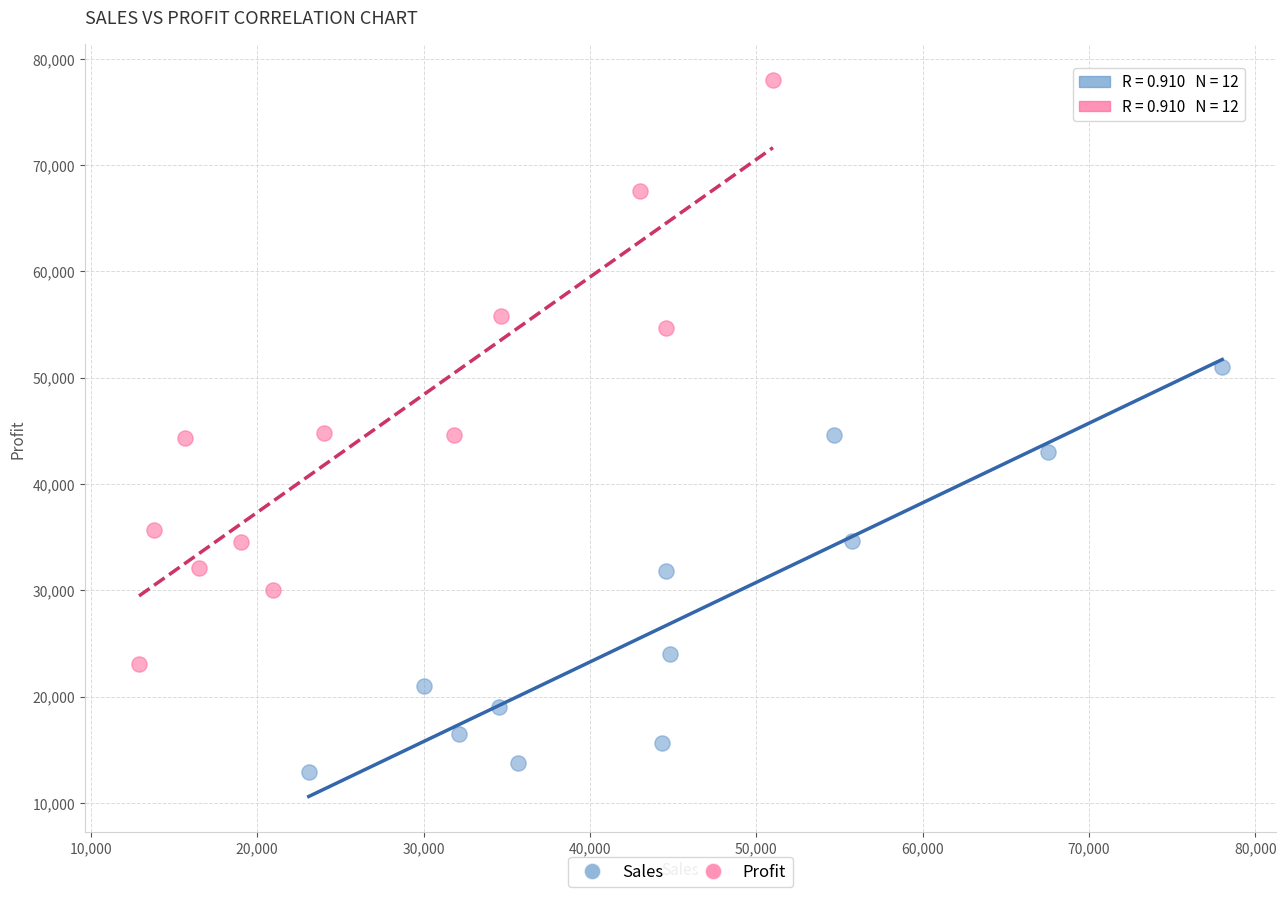

Which series contains the highest Y value?

Profit